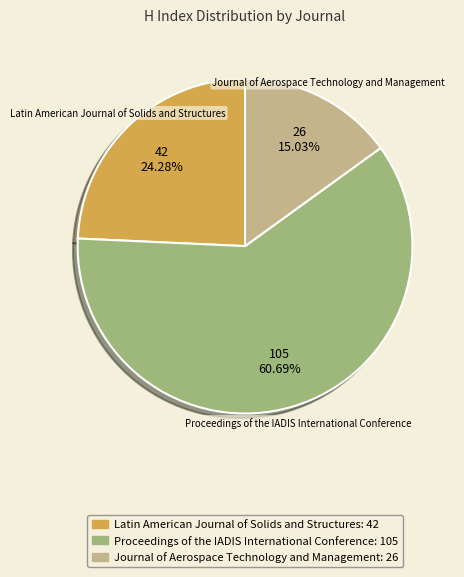

Count the number of slices in the pie.

3